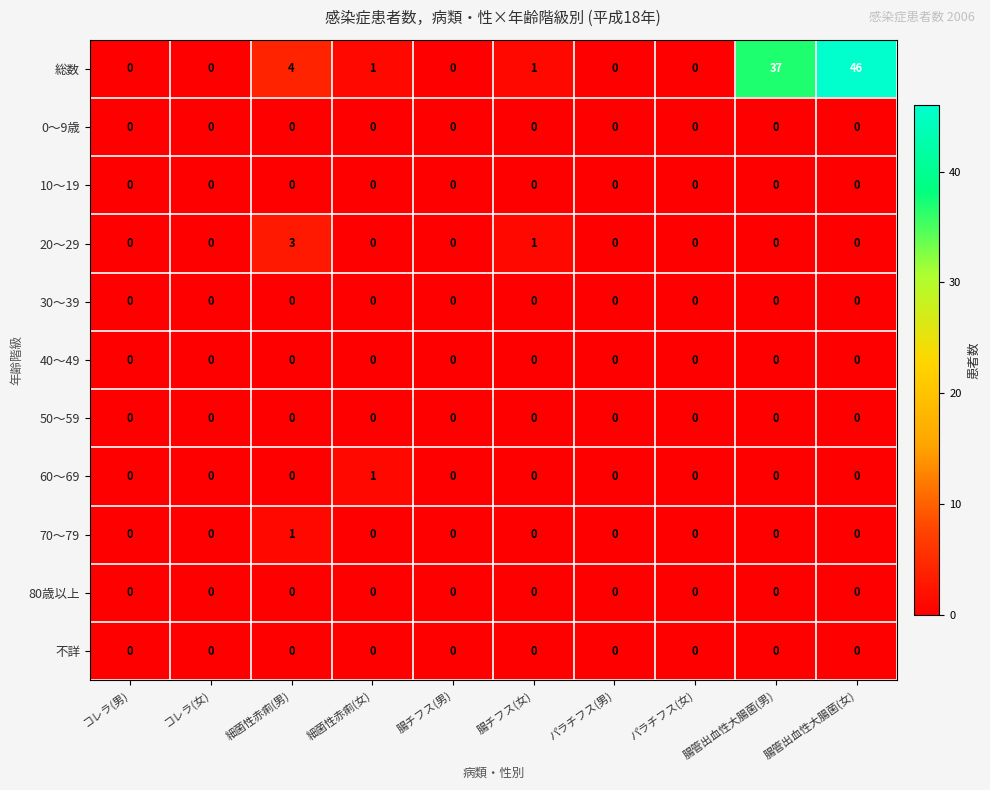

Which series has the largest total across all categories?

総数